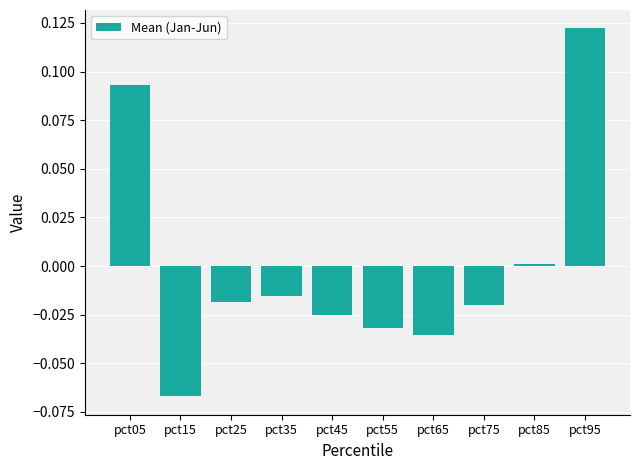

Where is the data nearest to the value 0?

pct85